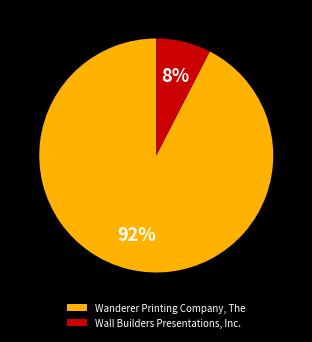

Rank the categories by value from highest to lowest.

Wanderer Printing Company, The, Wall Builders Presentations, Inc.